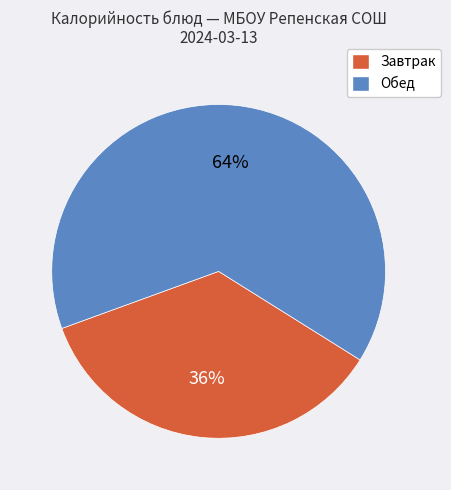

How many segments does this pie chart have?

2